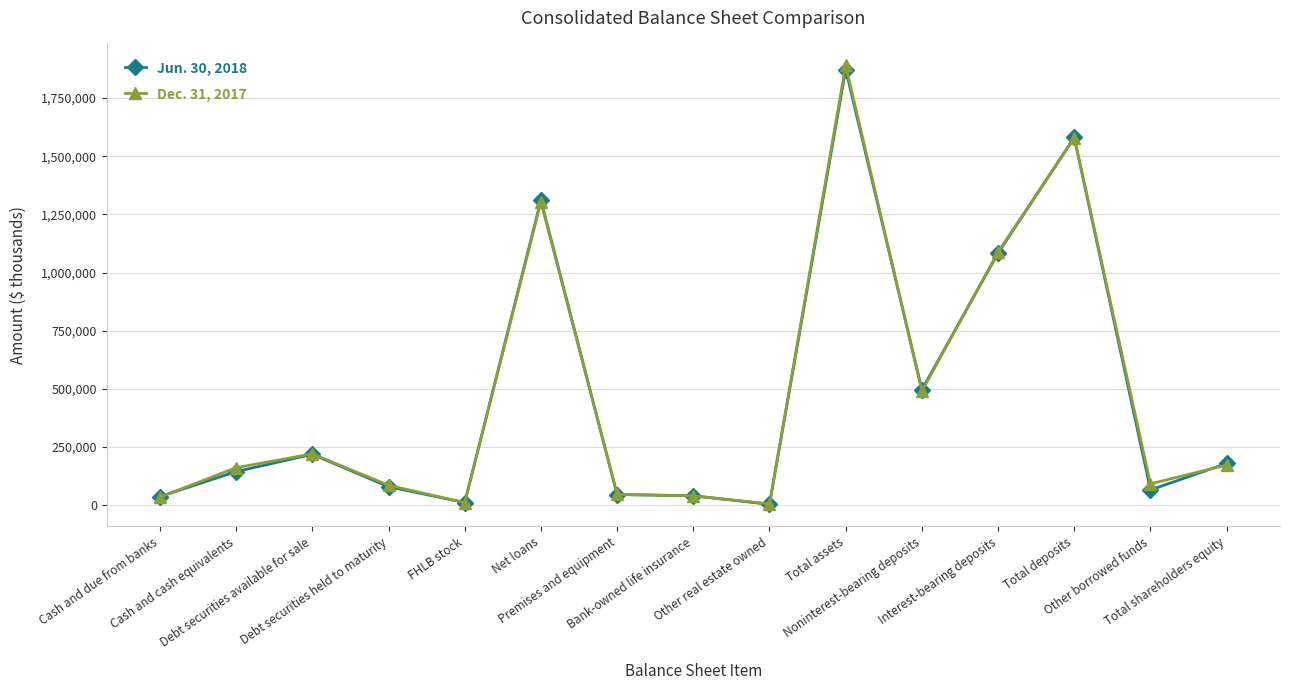

What is the greatest value displayed?

1890232